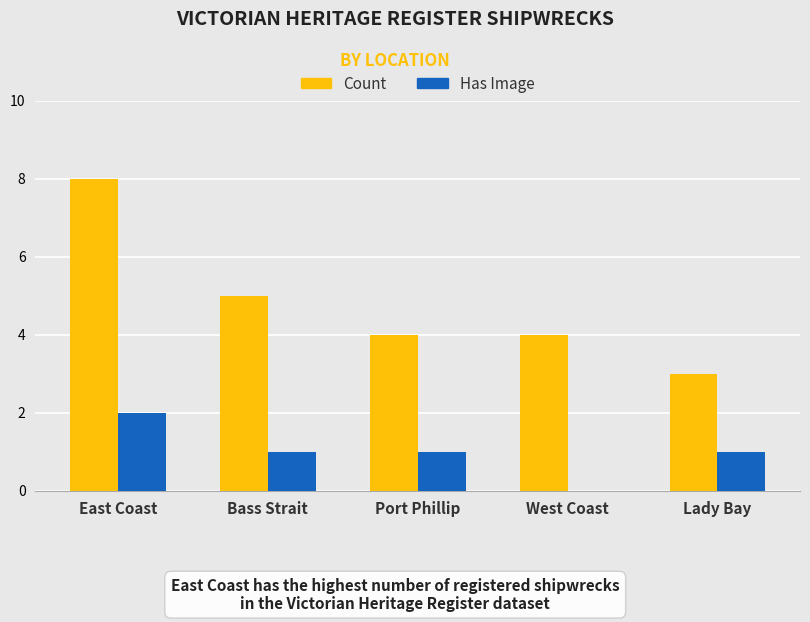

At which label does Has Image first exceed 1?

East Coast